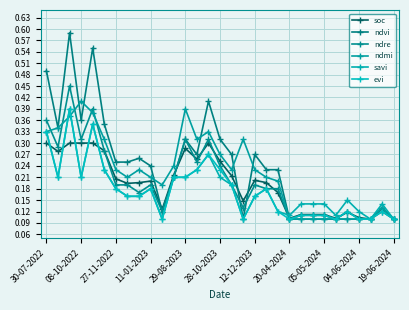

Is this an area chart (filled region under the line)?

No